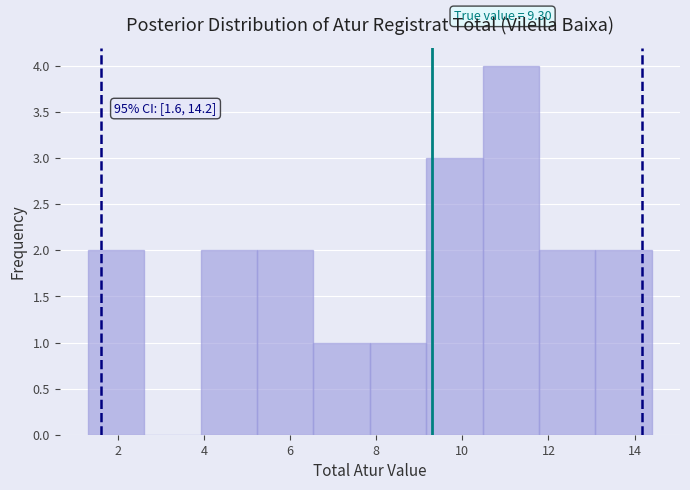

Over which range of the x-axis is the bar tallest?

10.4 to 11.8